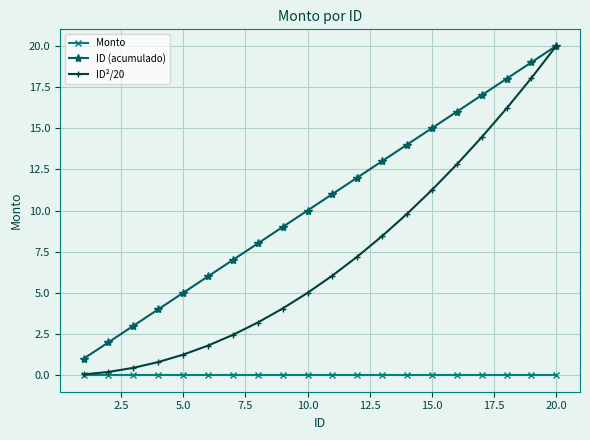

True or false: ID (acumulado) and Monto cross at least once.

False